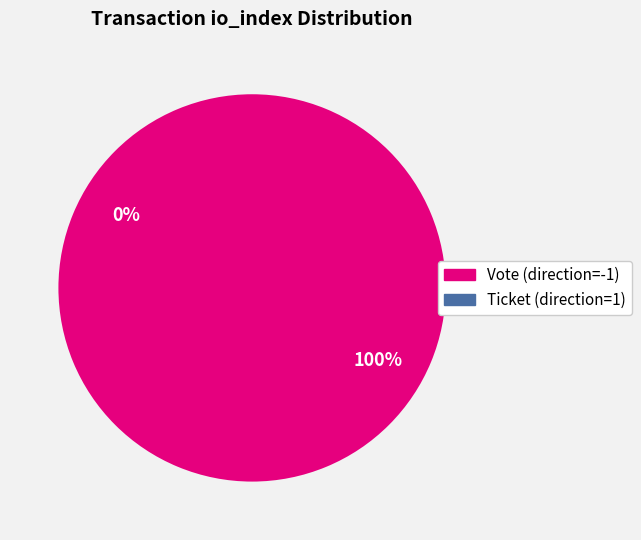

Which slice is the largest?

Vote (direction=-1)